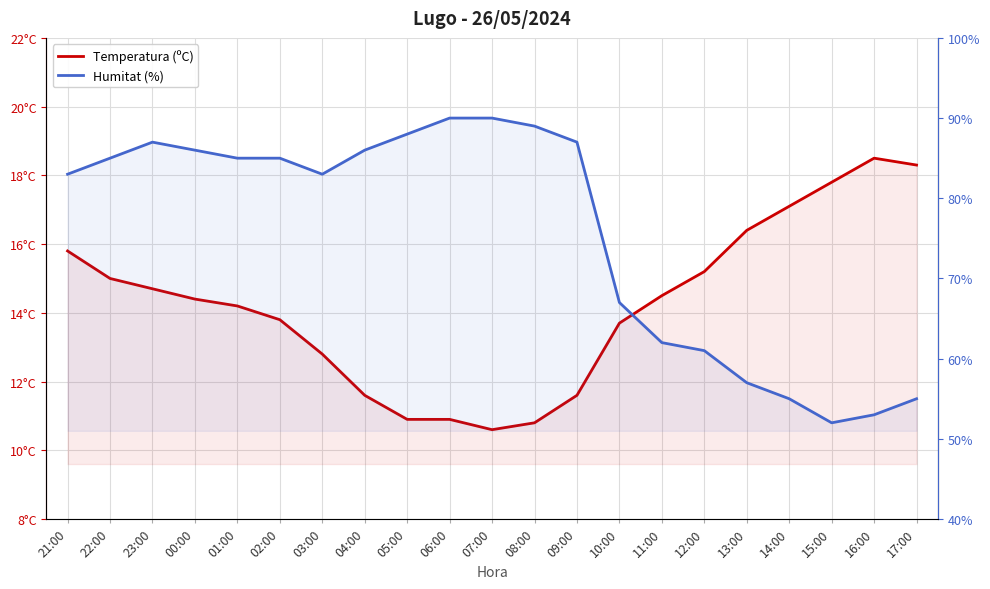

What is the greatest value displayed?

90.0